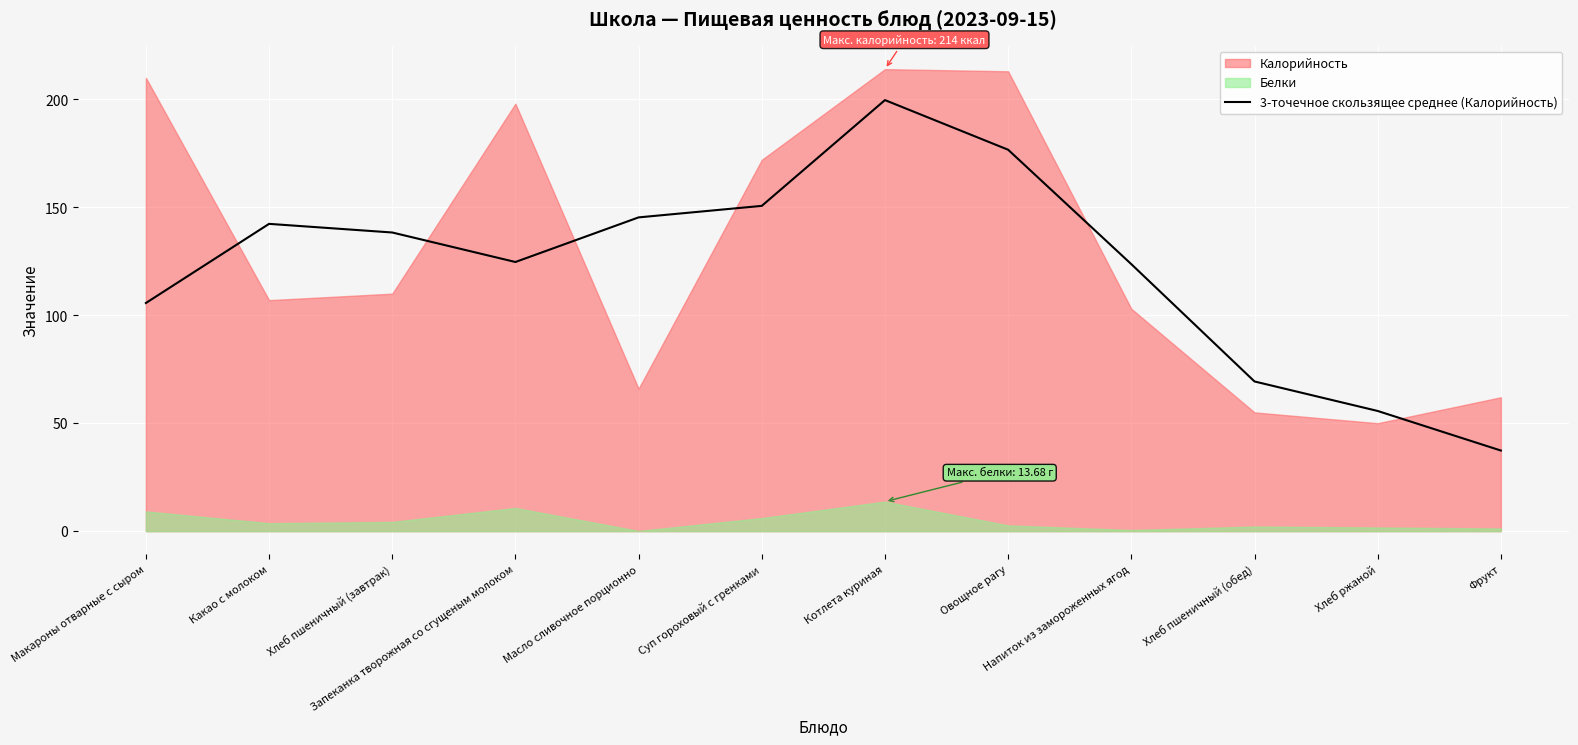

Does the chart display data point markers on the line(s)?

No